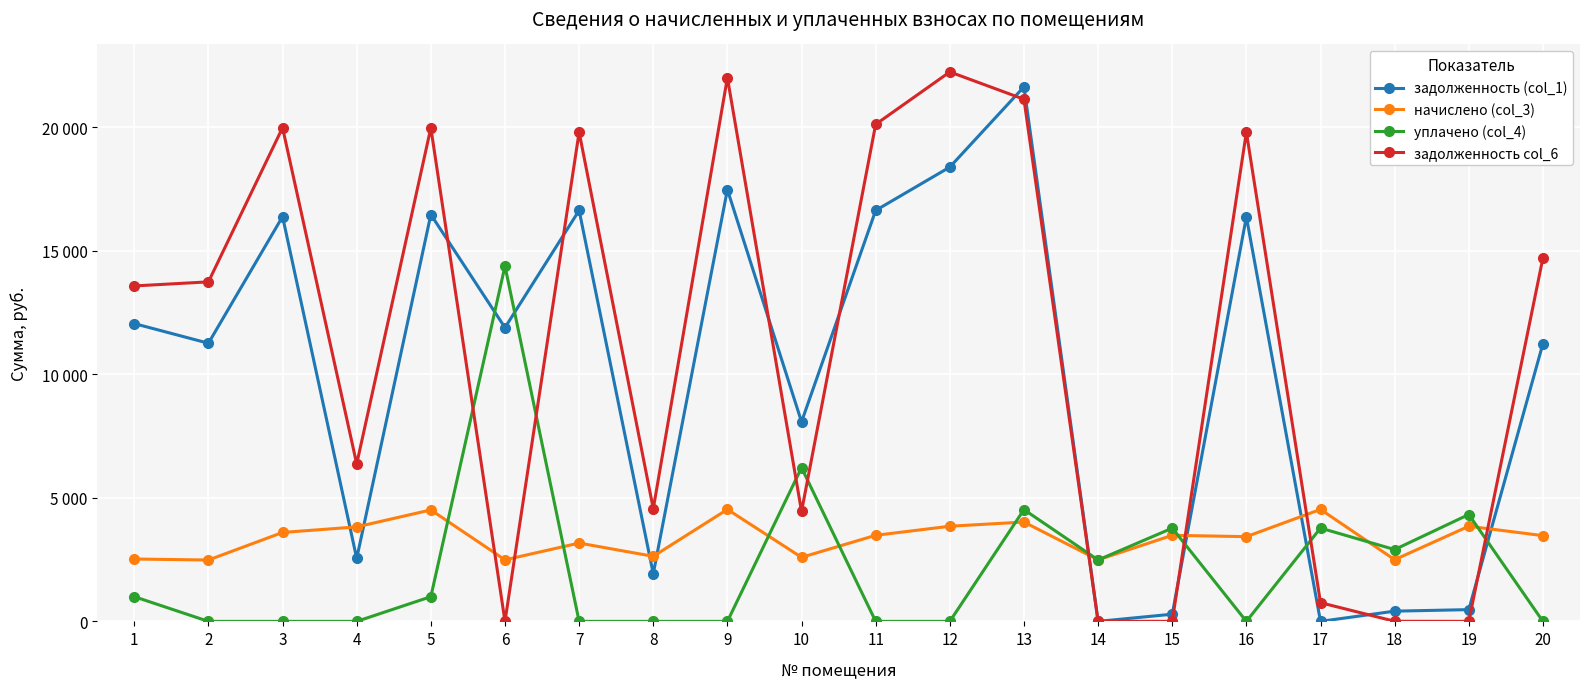

Does the chart have visible grid lines?

Yes